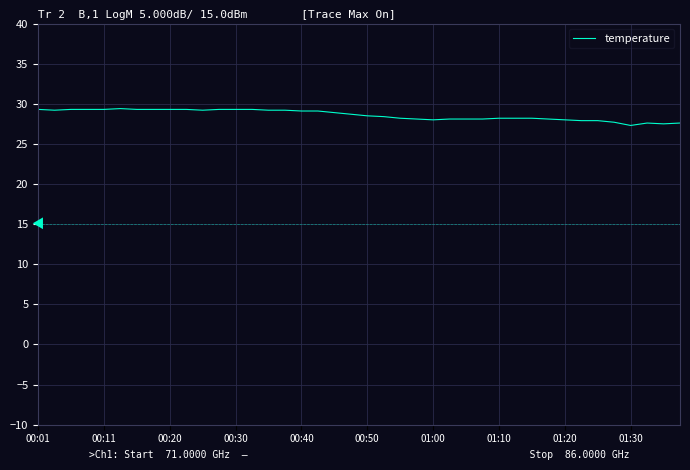

What is the difference between the maximum and minimum values?

2.1